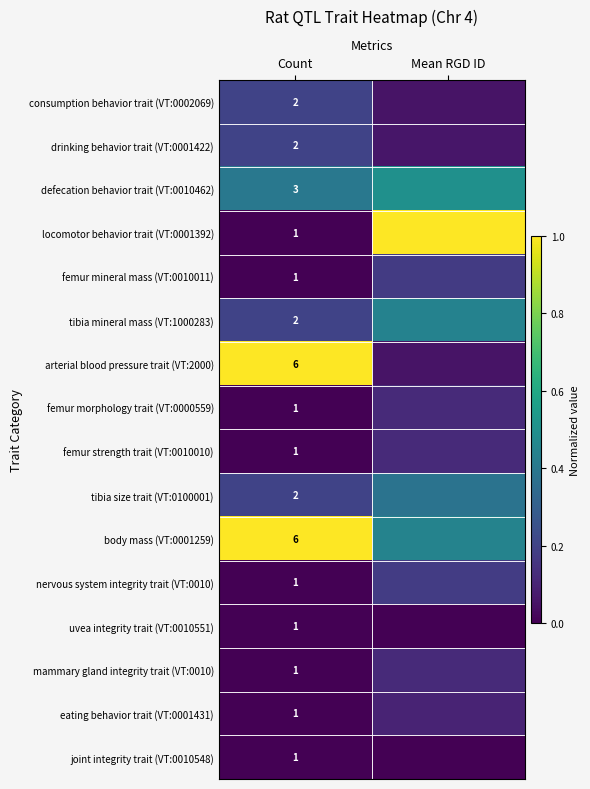

Is the value of tibia mineral mass (VT:1000283) at Count greater than the value of defecation behavior trait (VT:0010462) at Count?

No